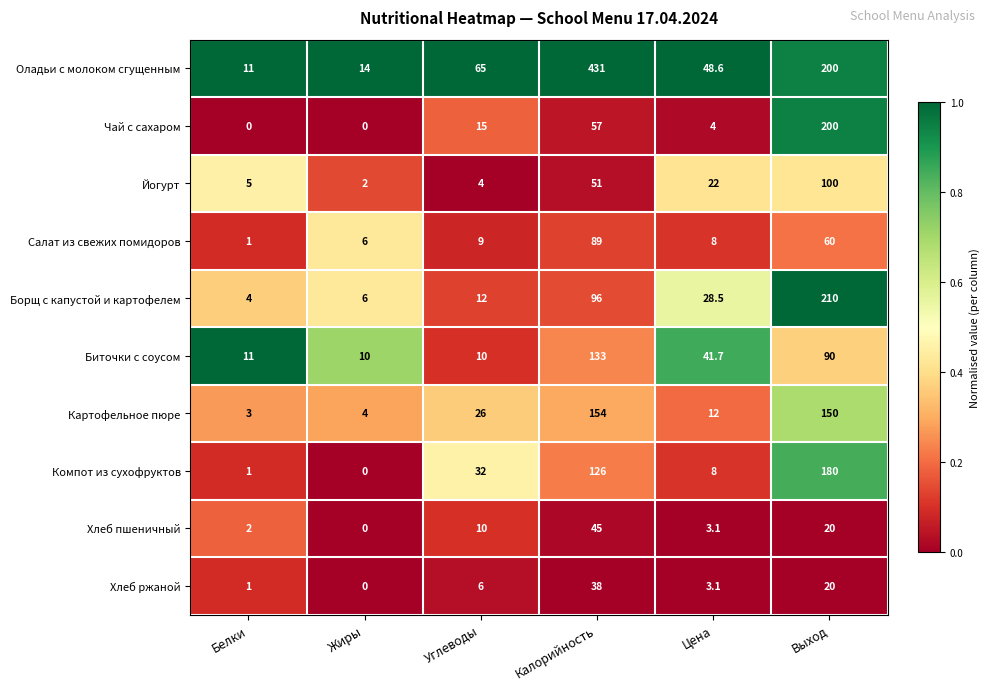

Which series has the largest range (max minus min)?

Оладьи с молоком сгущенным